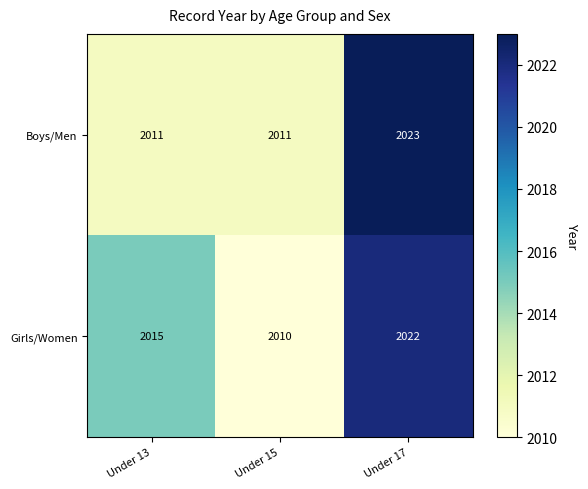

What is the minimum value shown in the chart?

2010